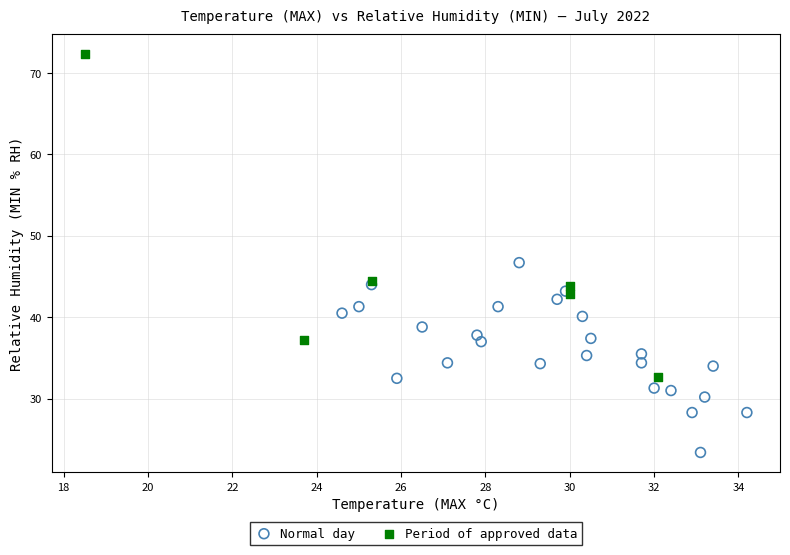

Which series contains the lowest Y value?

Normal day